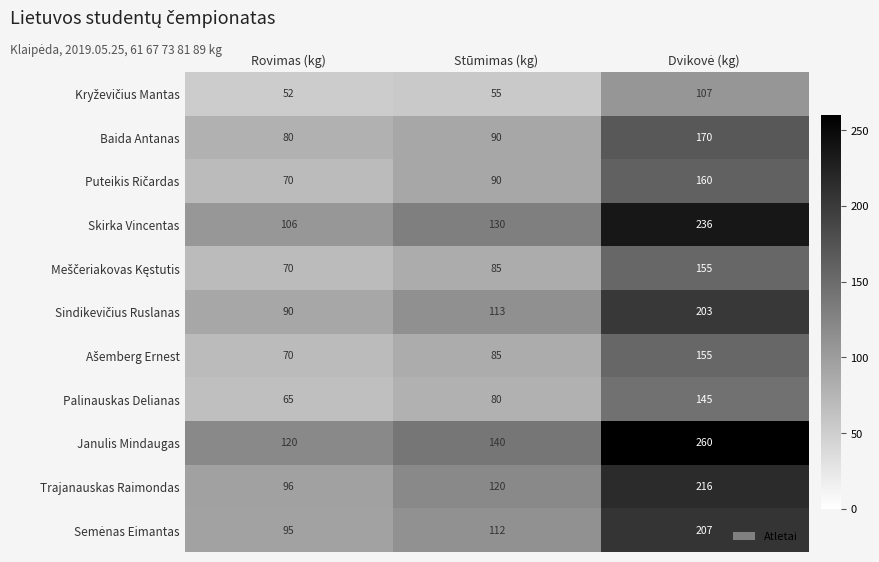

Count the Skirka Vincentas values in the range 106 to 236.

3